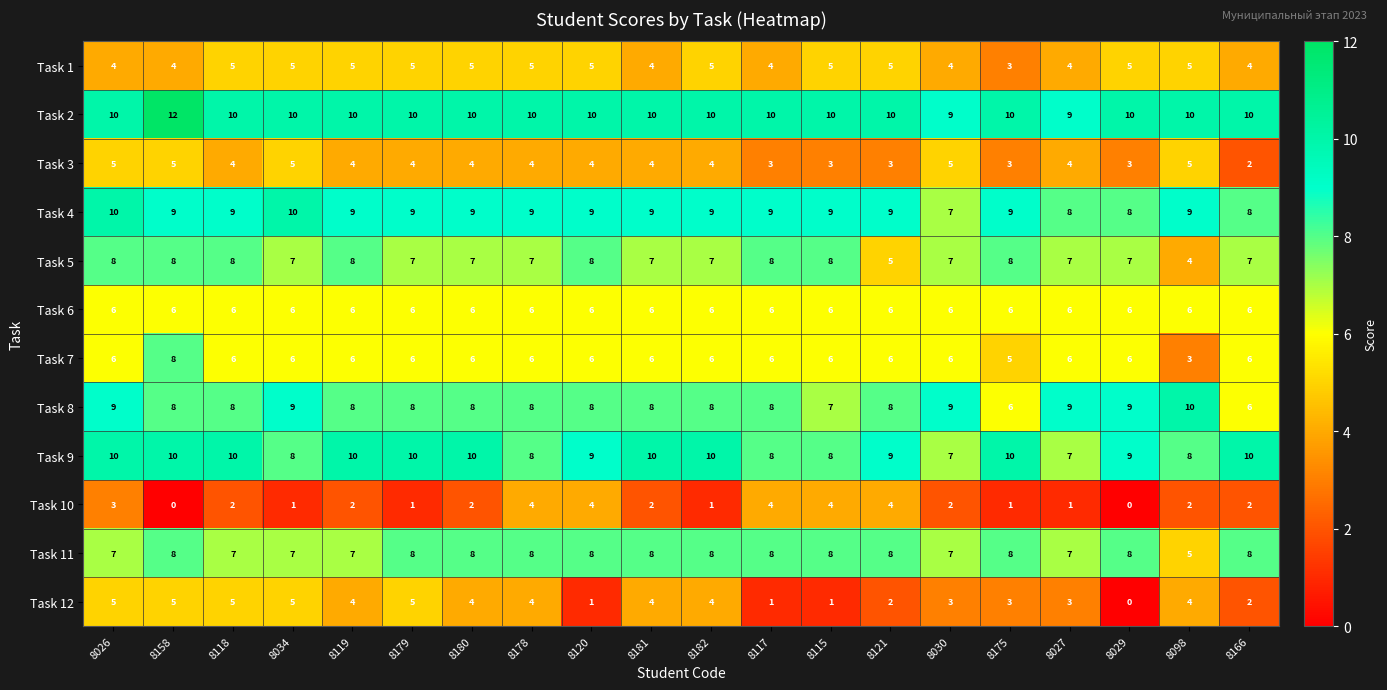

What is the maximum value shown in the chart?

12